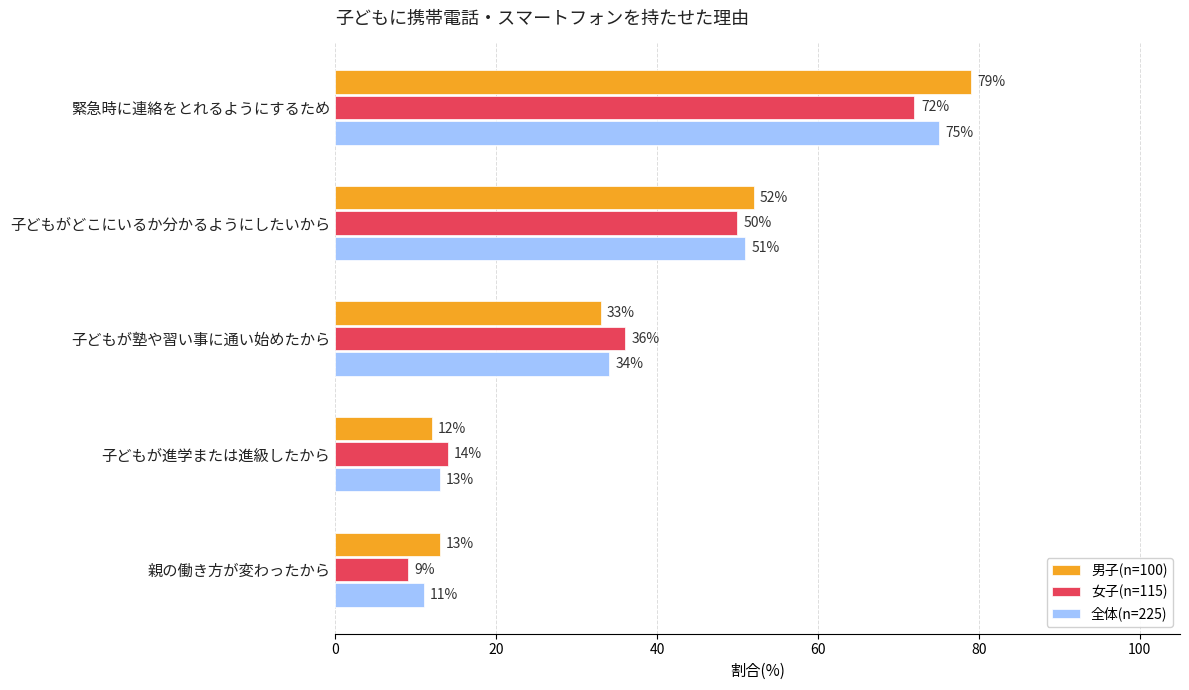

Between 子どもがどこにいるか分かるようにしたいから and 子どもが進学または進級したから, which series saw the biggest shift?

男子(n=100)